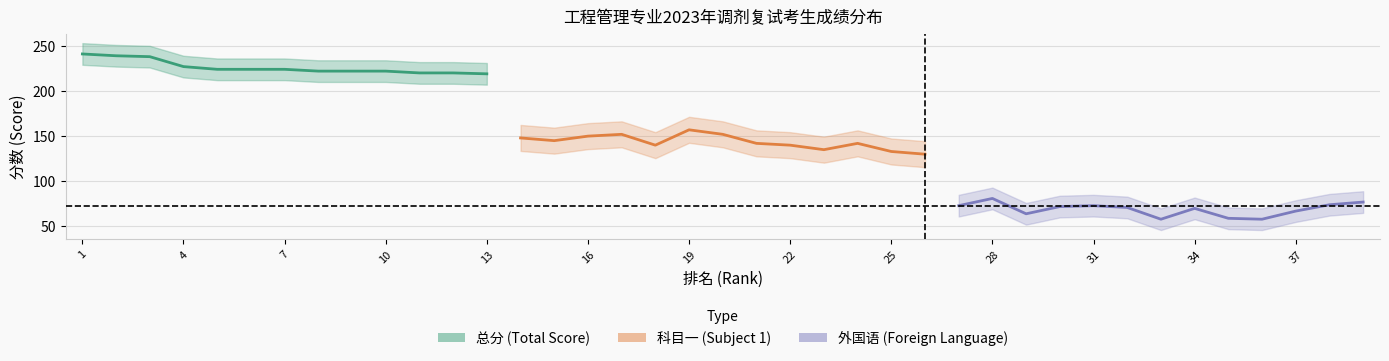

Which series changed the most between 9 and 15?

总分_center